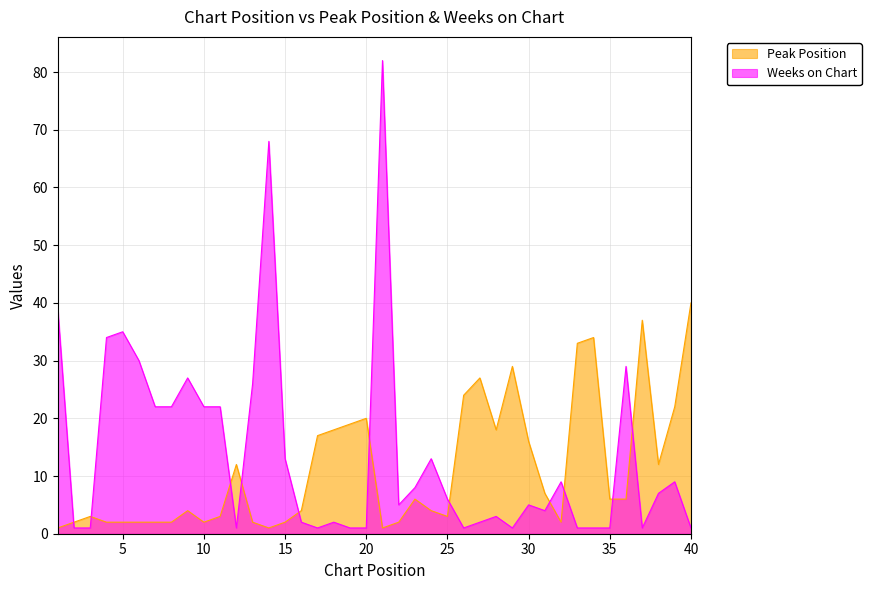

Reading right to left, extract all data points from this chart.

Peak Position: 40=40	39=22	38=12	37=37	36=6	35=6	34=34	33=33	32=2	31=7	30=16	29=29	28=18	27=27	26=24	25=3	24=4	23=6	22=2	21=1	20=20	19=19	18=18	17=17	16=4	15=2	14=1	13=2	12=12	11=3	10=2	9=4	8=2	7=2	6=2	5=2	4=2	3=3	2=2	1=1
Weeks on Chart: 40=1	39=9	38=7	37=1	36=29	35=1	34=1	33=1	32=9	31=4	30=5	29=1	28=3	27=2	26=1	25=6	24=13	23=8	22=5	21=82	20=1	19=1	18=2	17=1	16=2	15=13	14=68	13=26	12=1	11=22	10=22	9=27	8=22	7=22	6=30	5=35	4=34	3=1	2=1	1=39